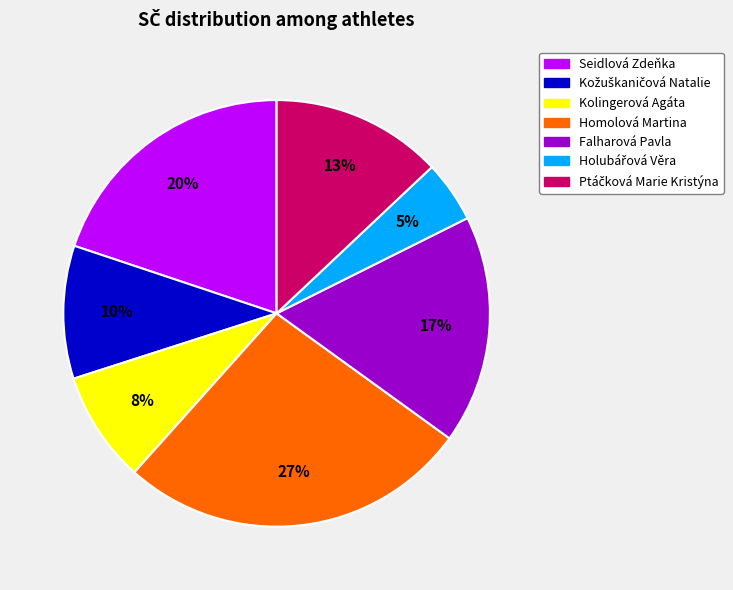

Which has a higher value, Seidlová Zdeňka or Homolová Martina?

Homolová Martina